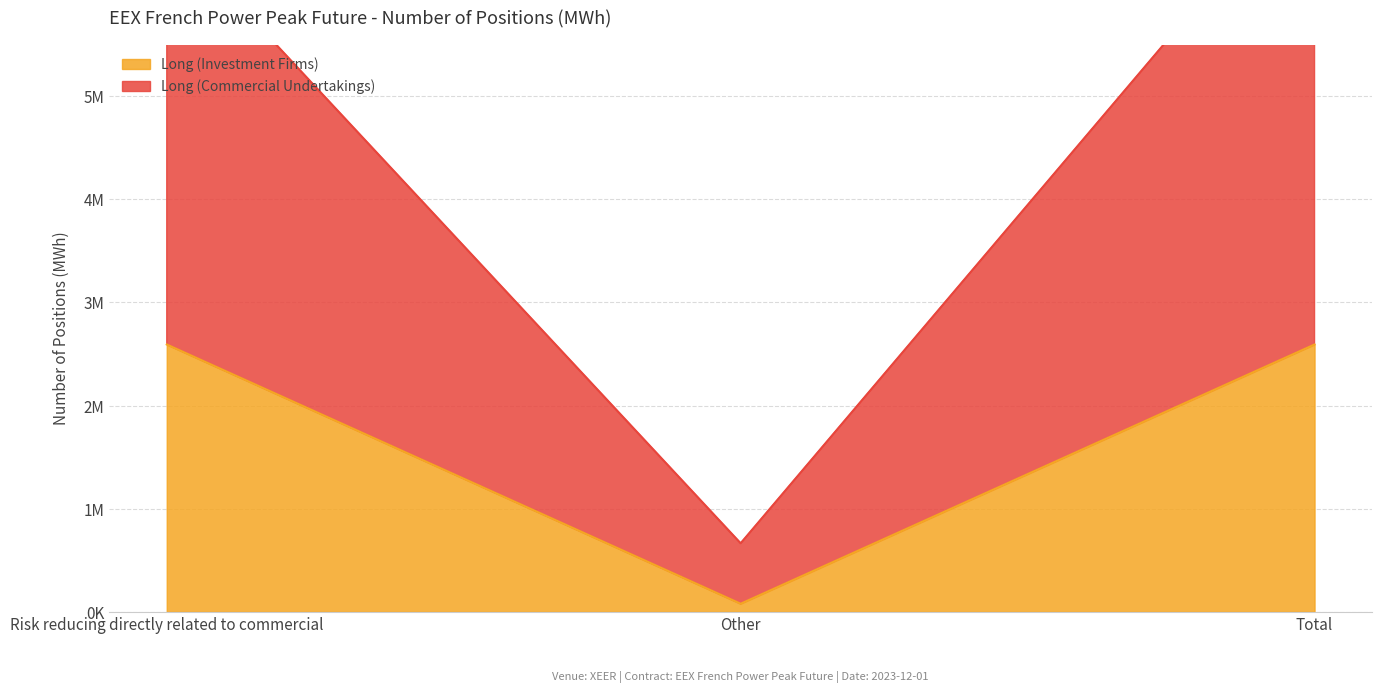

Which has a higher value, Total or Other?

Total